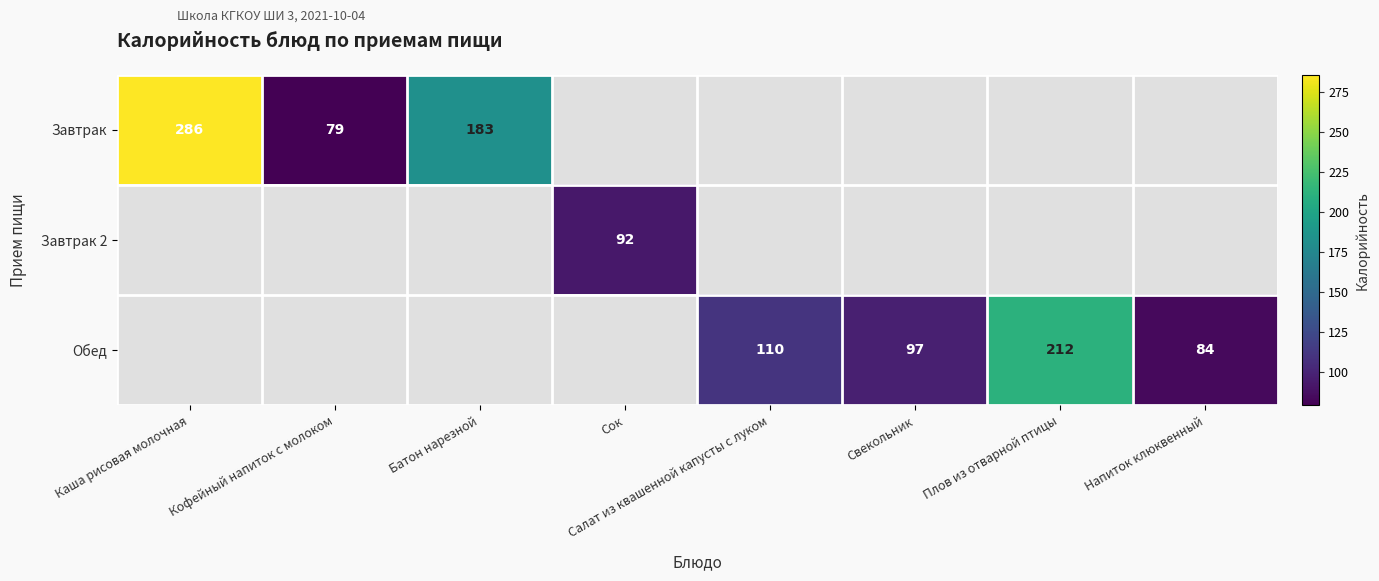

The Завтрак 2 series shows 161 at Сок. True or false?

False